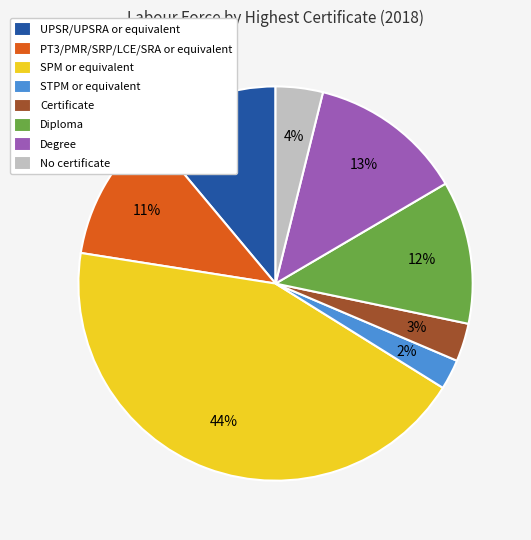

Does any single category account for the majority?

No